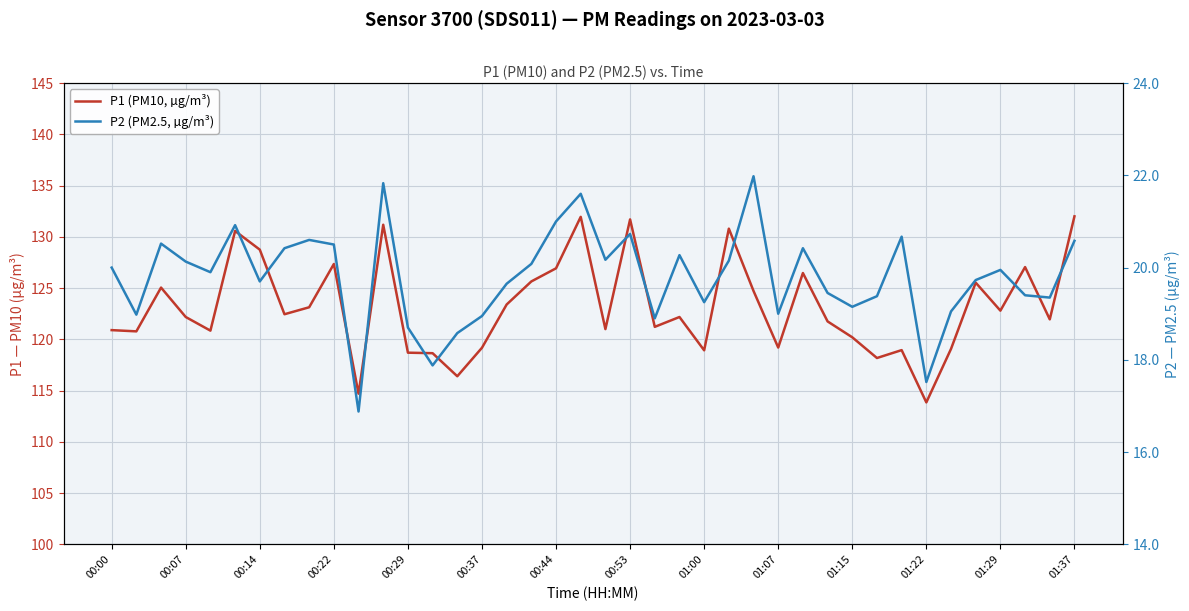

What is the value of the P2 (PM2.5, µg/m³) point at the 32nd from the left?

19.4